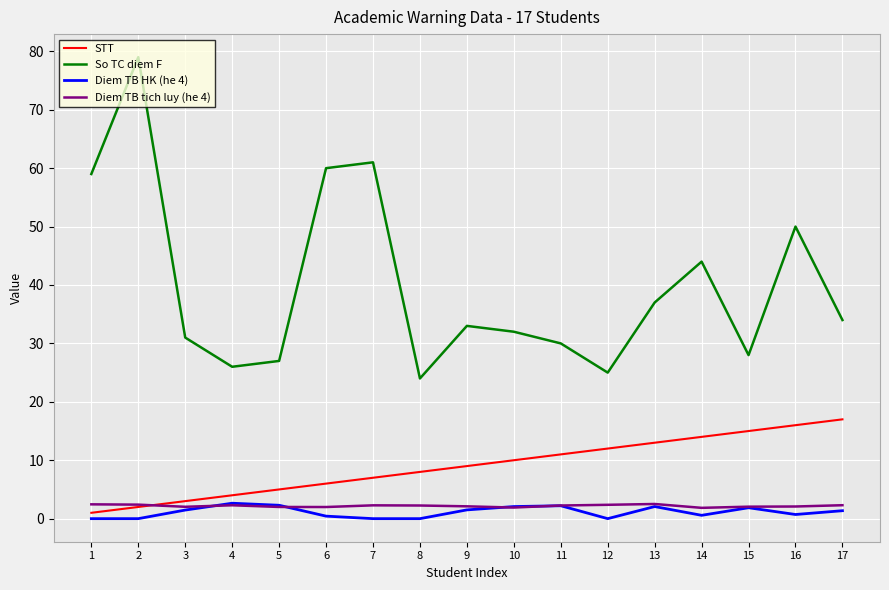

What is the difference between the second highest and minimum values in the Diem TB HK (he 4) series?

2.3